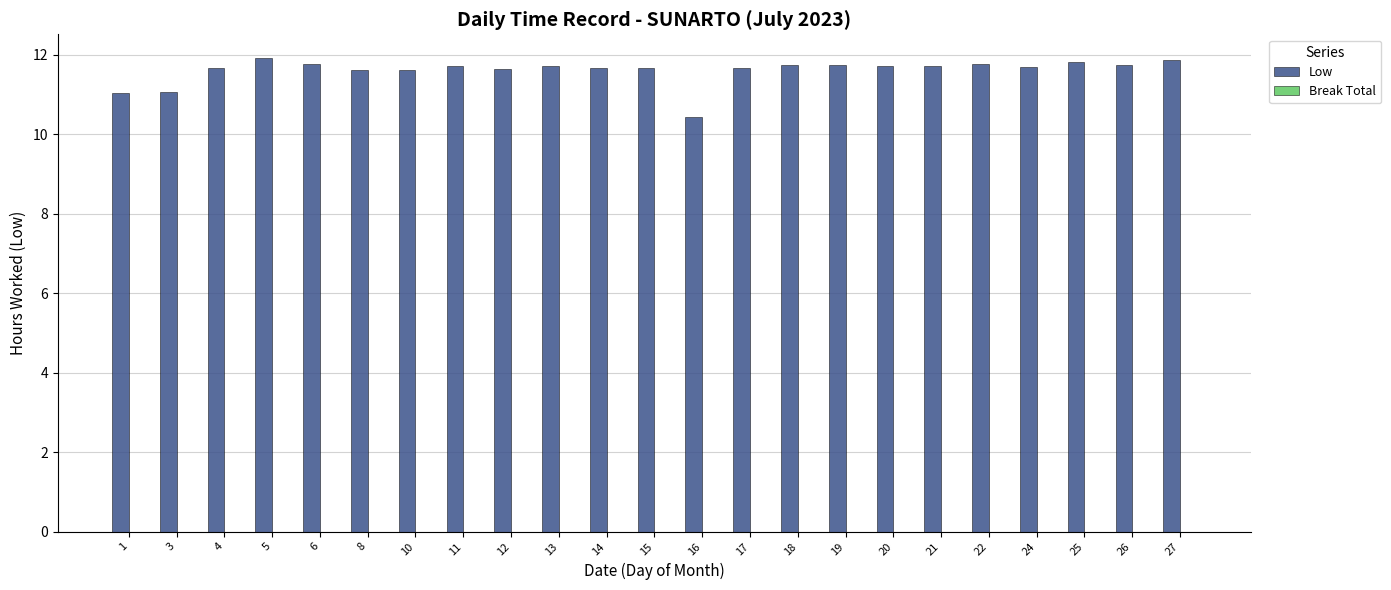

Which label corresponds to the smallest value in the chart?

16